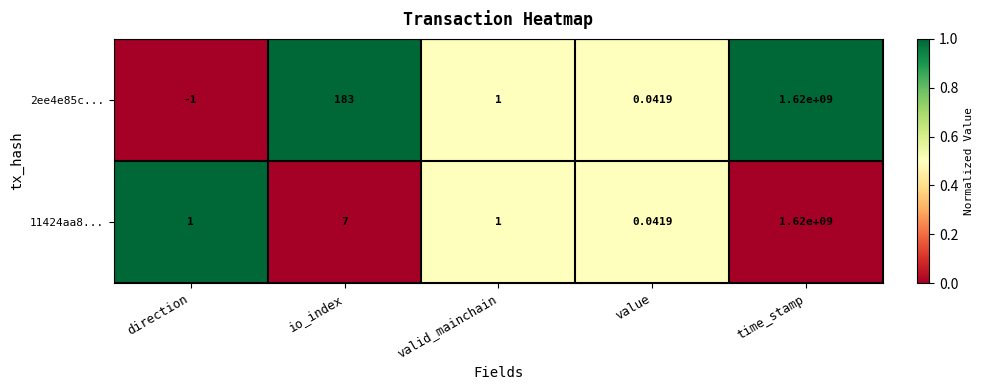

At which label does 2ee4e85c... reach its peak?

time_stamp